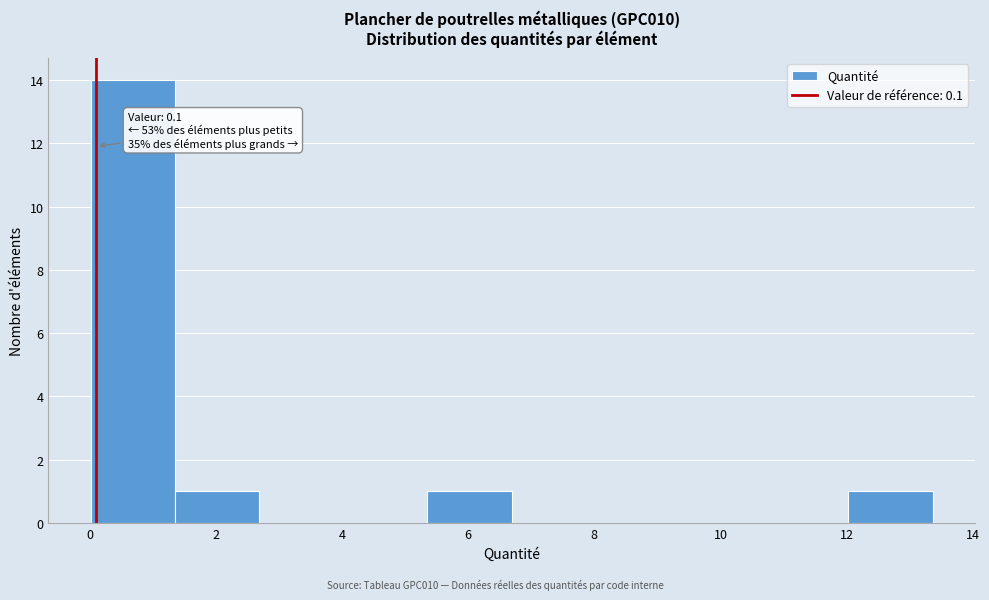

Over which range of the x-axis is the bar tallest?

0.0 to 1.4